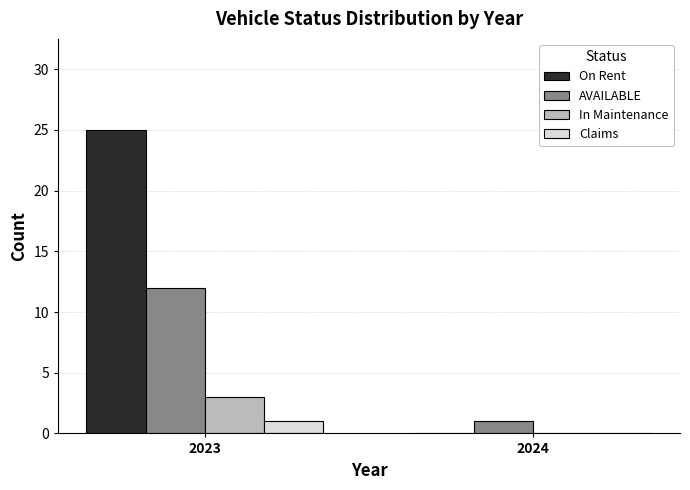

Reading right to left, transcribe all the data shown in this chart.

On Rent: 2024=0	2023=25
AVAILABLE: 2024=1	2023=12
In Maintenance: 2024=0	2023=3
Claims: 2024=0	2023=1